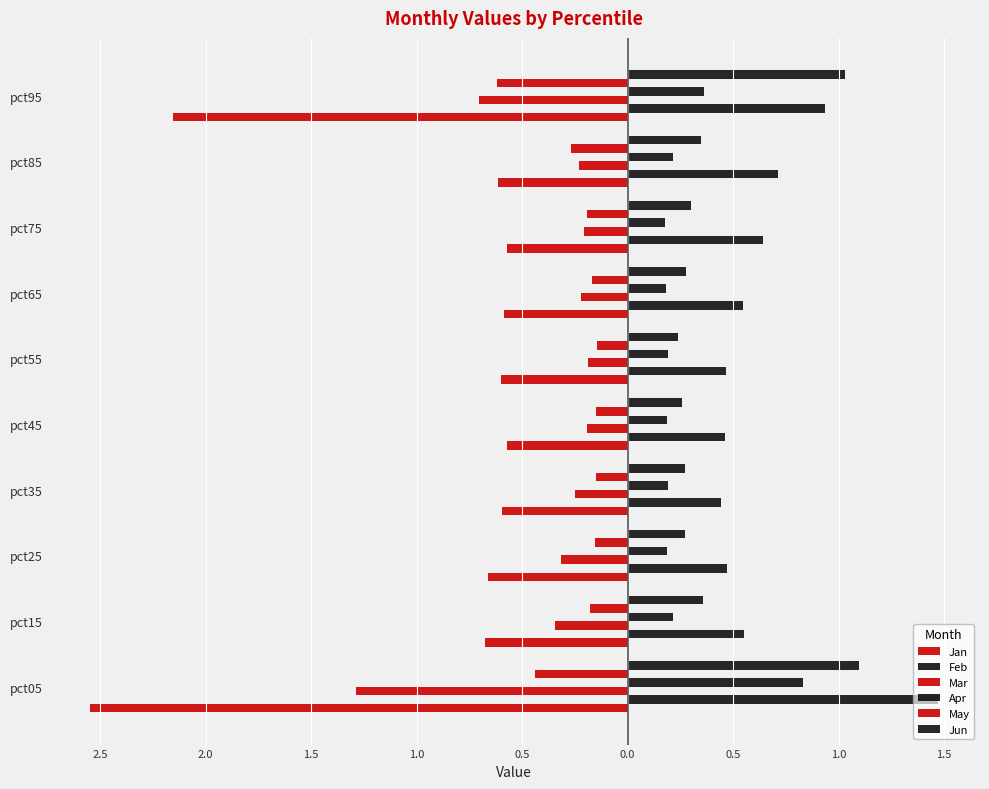

What is the difference between the maximum and minimum values in the Jan series?

2.0